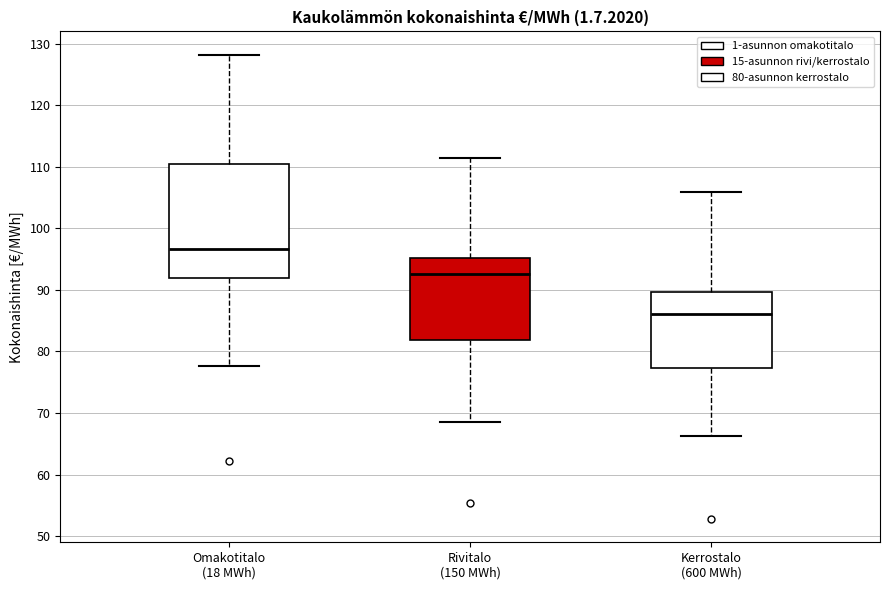

Which box is the tallest, from its lower edge to its upper edge?

Omakotitalo (18 MWh)